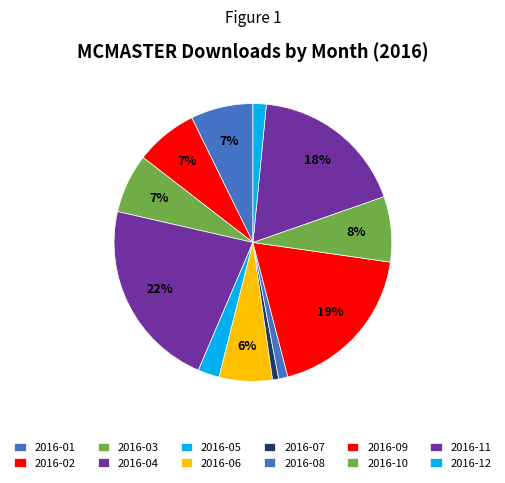

Rank the categories by value from lowest to highest.

2016-07, 2016-08, 2016-12, 2016-05, 2016-06, 2016-03, 2016-01, 2016-02, 2016-10, 2016-11, 2016-09, 2016-04